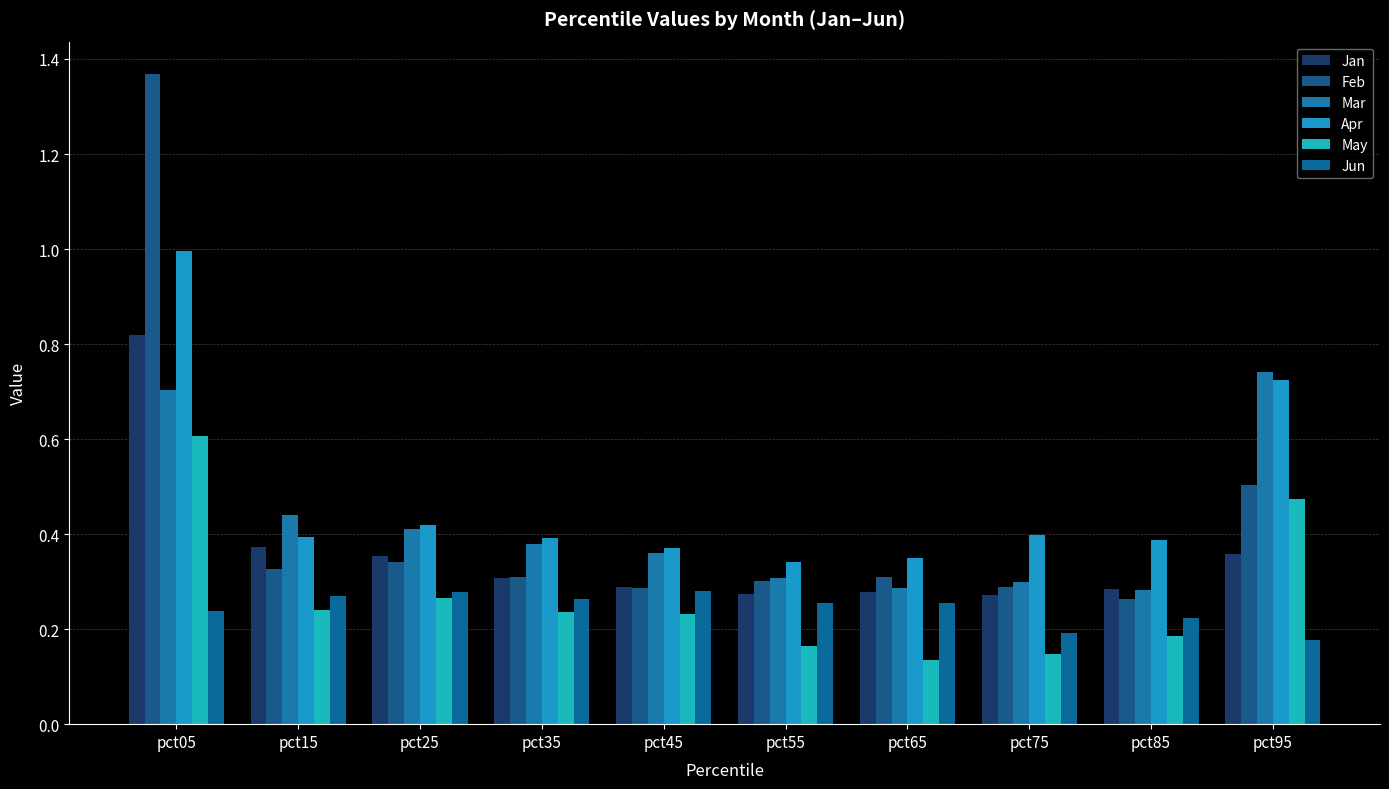

How many bars are there in total?

60